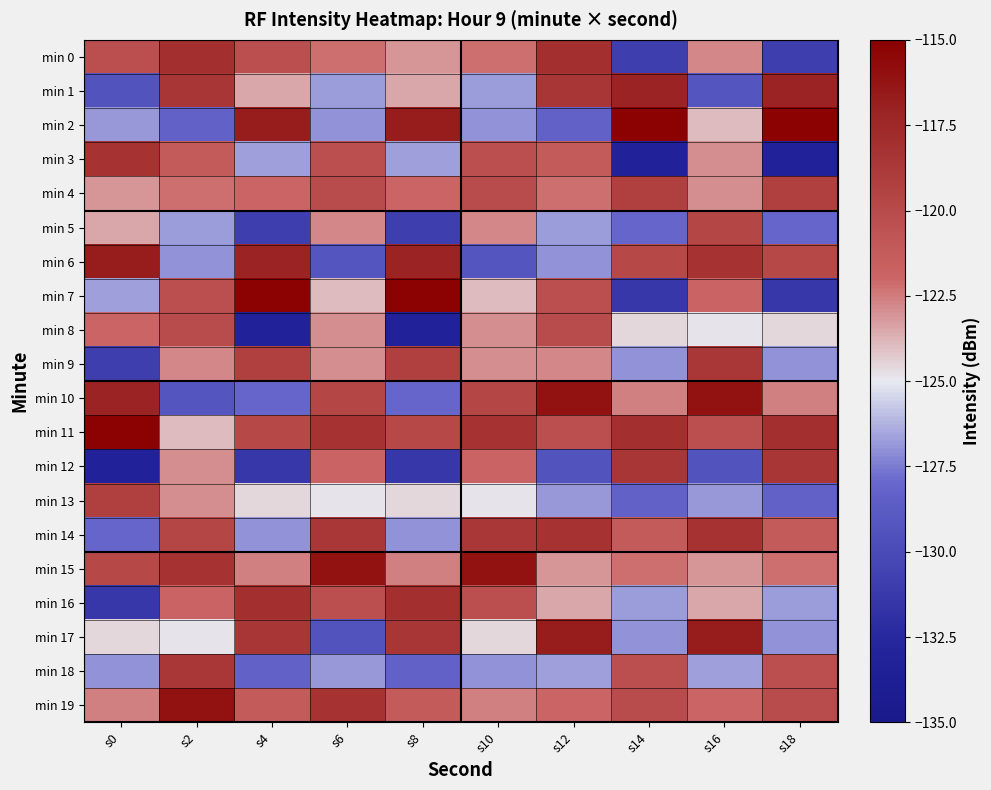

At how many categories does at least one series exceed -131?

10